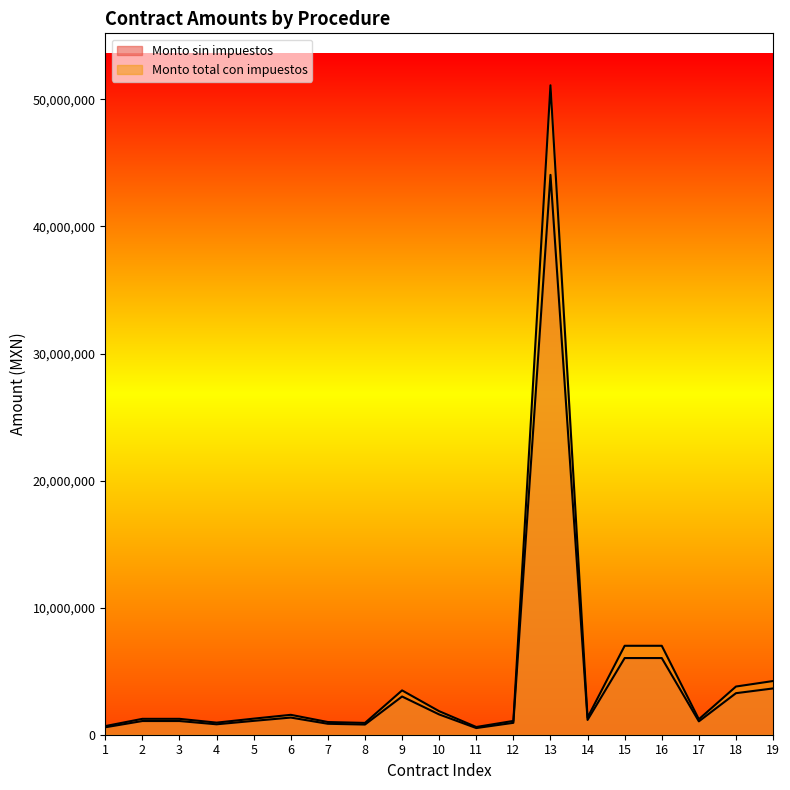

What is the sum of all Monto total con impuestos values?

91626299.1